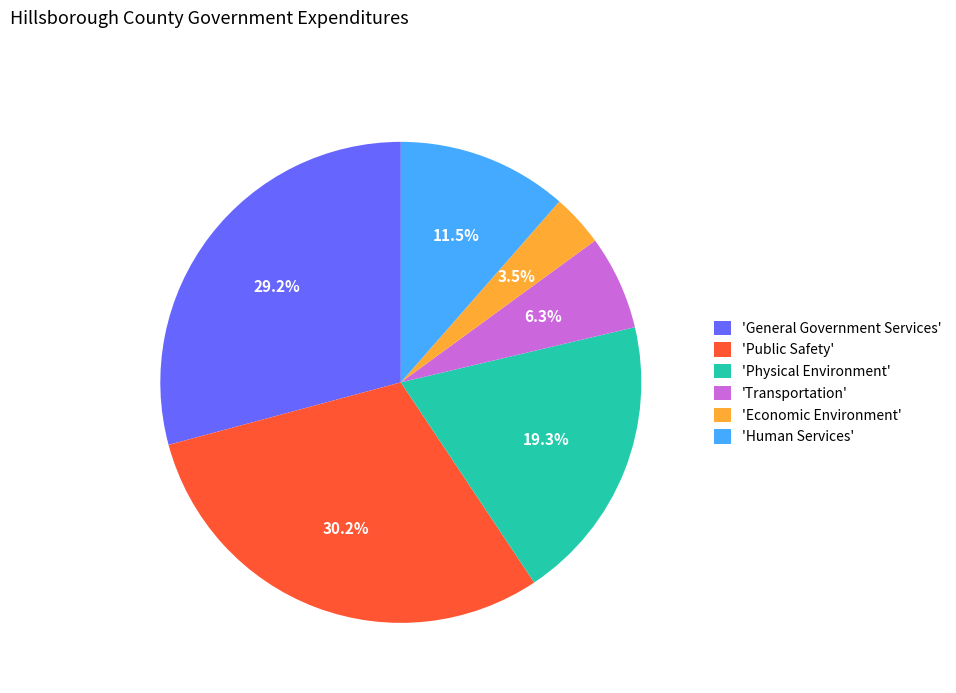

Rank the categories by value from lowest to highest.

'Economic Environment', 'Transportation', 'Human Services', 'Physical Environment', 'General Government Services', 'Public Safety'